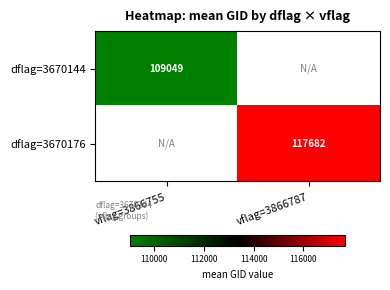

Is the value of dflag=3670176 at vflag=3866755 greater than the value of dflag=3670144 at vflag=3866787?

No